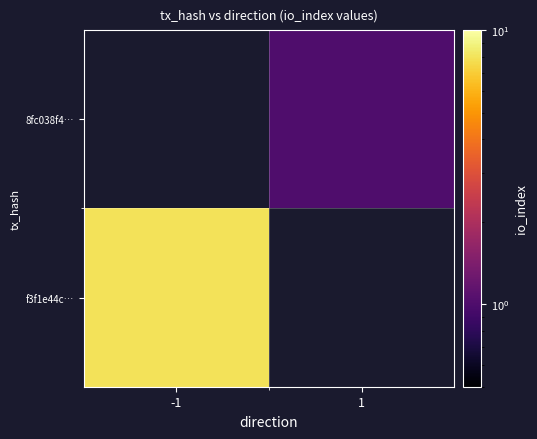

Rank the series at 1 from highest to lowest value.

8fc038f4…, f3f1e44c…